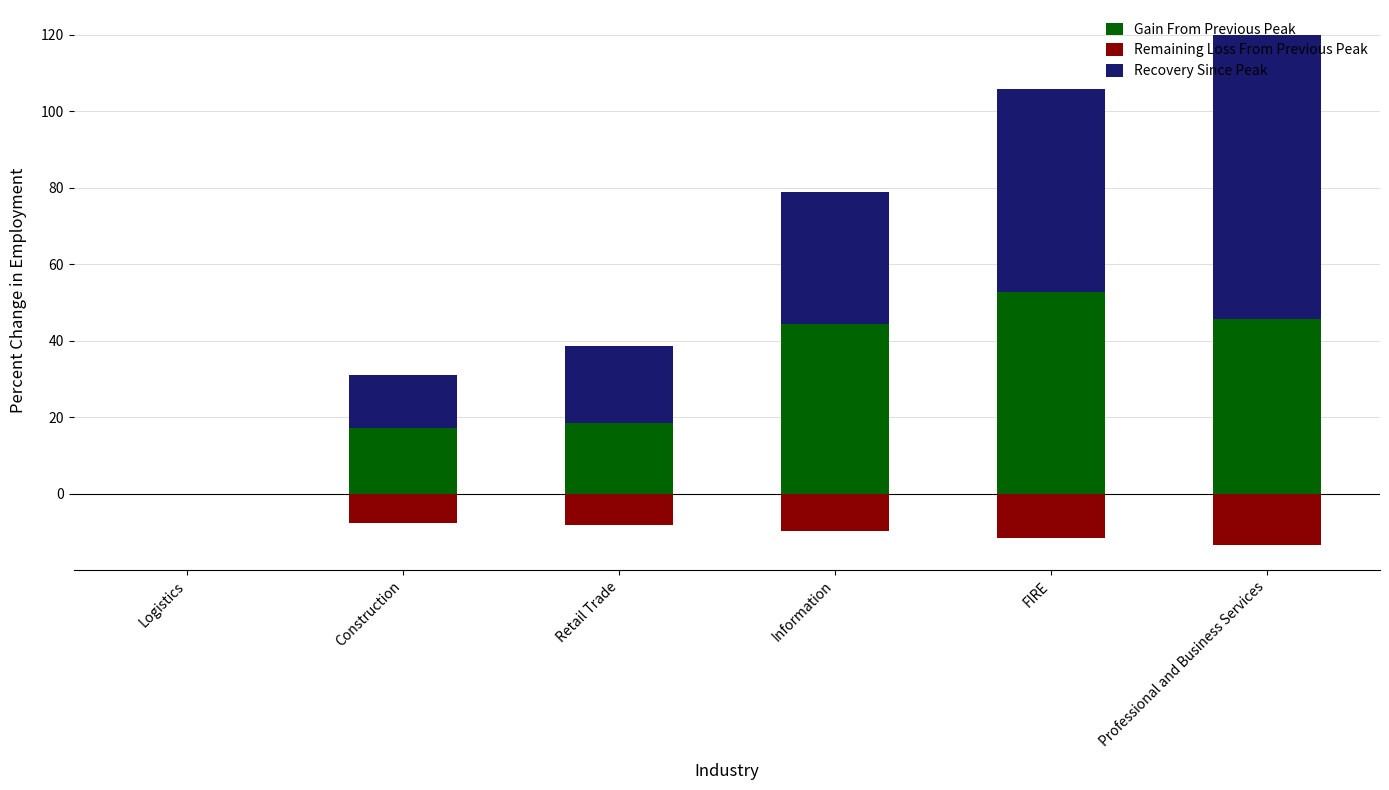

At which category is the sum across all series the highest?

Professional and Business Services